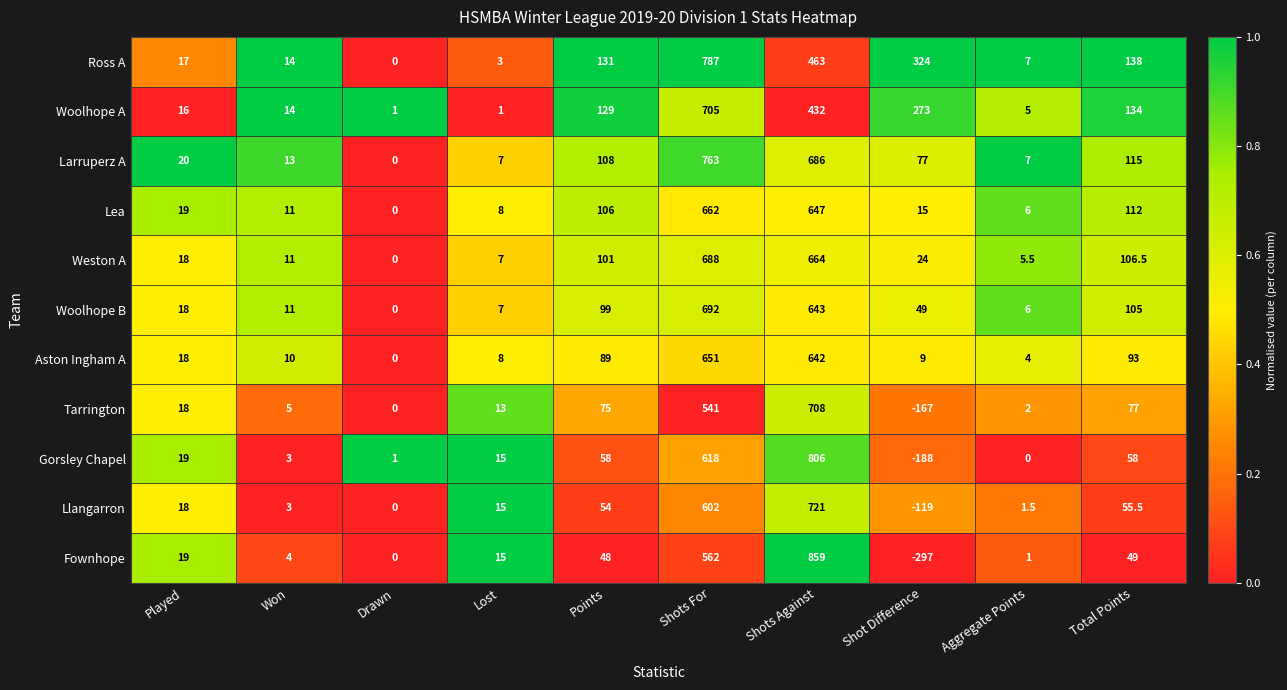

At how many categories does at least one series exceed 0?

10